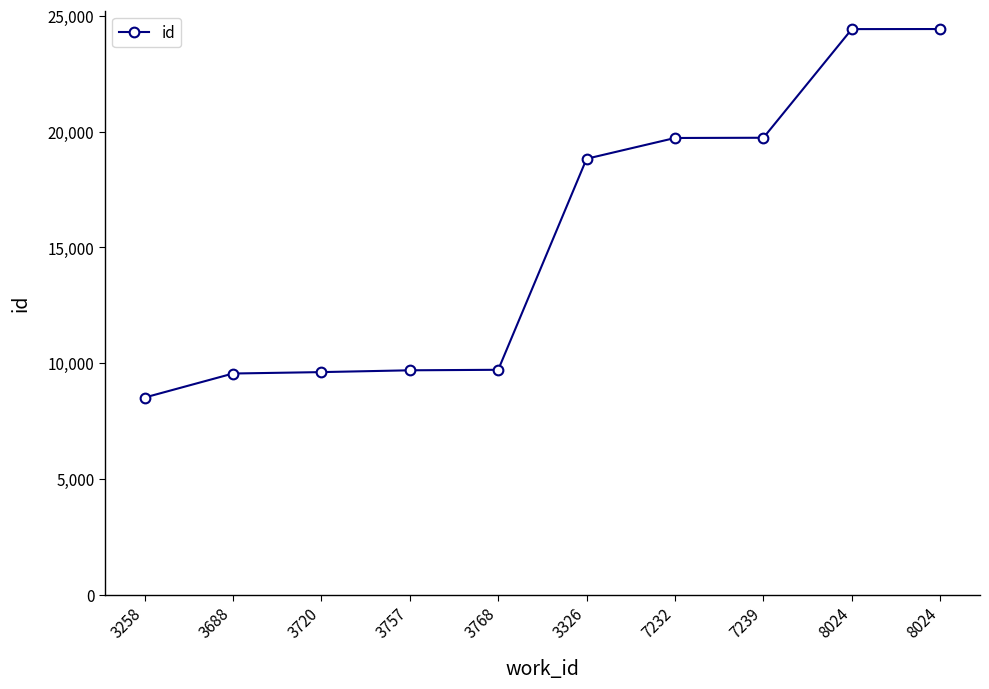

Does the chart display data point markers on the line(s)?

Yes